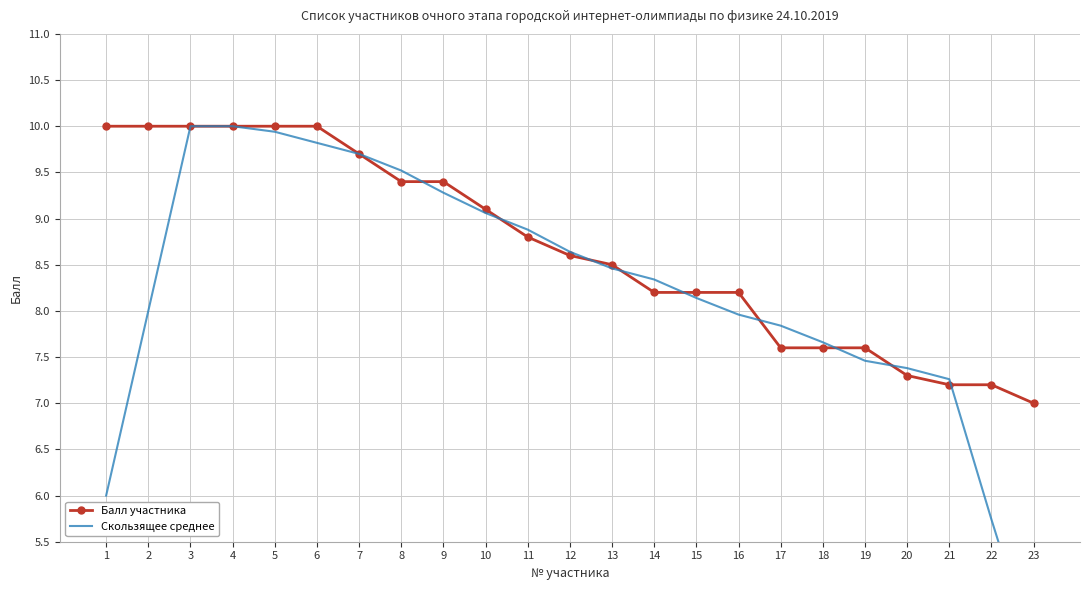

What is the value of the Скользящее среднее point at the 13th from the left?

8.5